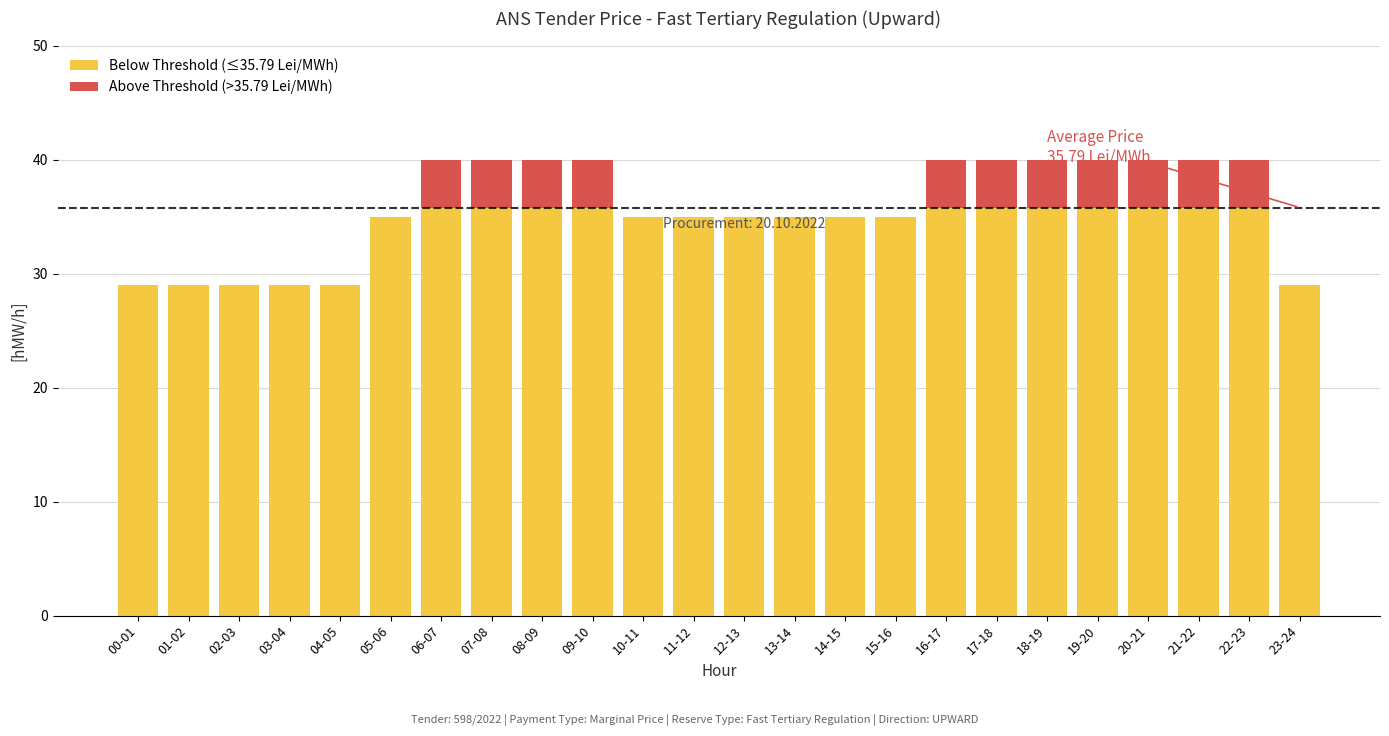

What is the average value of the Below Threshold (≤35.79 Lei/MWh) series?

33.9